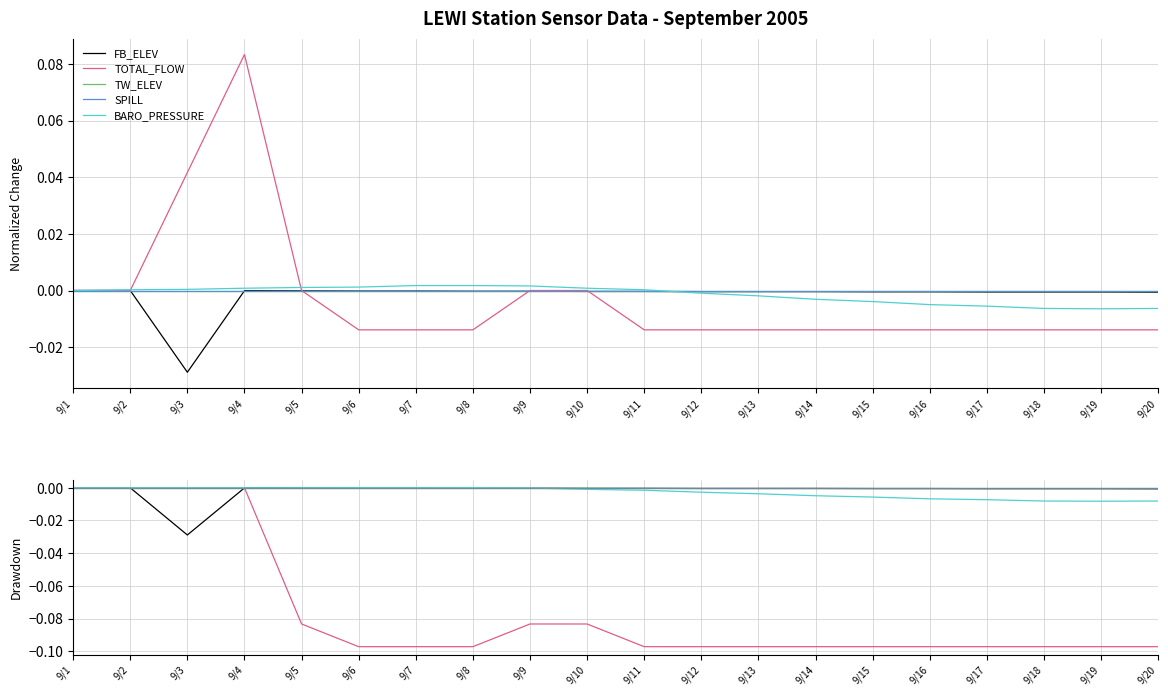

Between 9/4 and 9/15, which is larger?

9/4